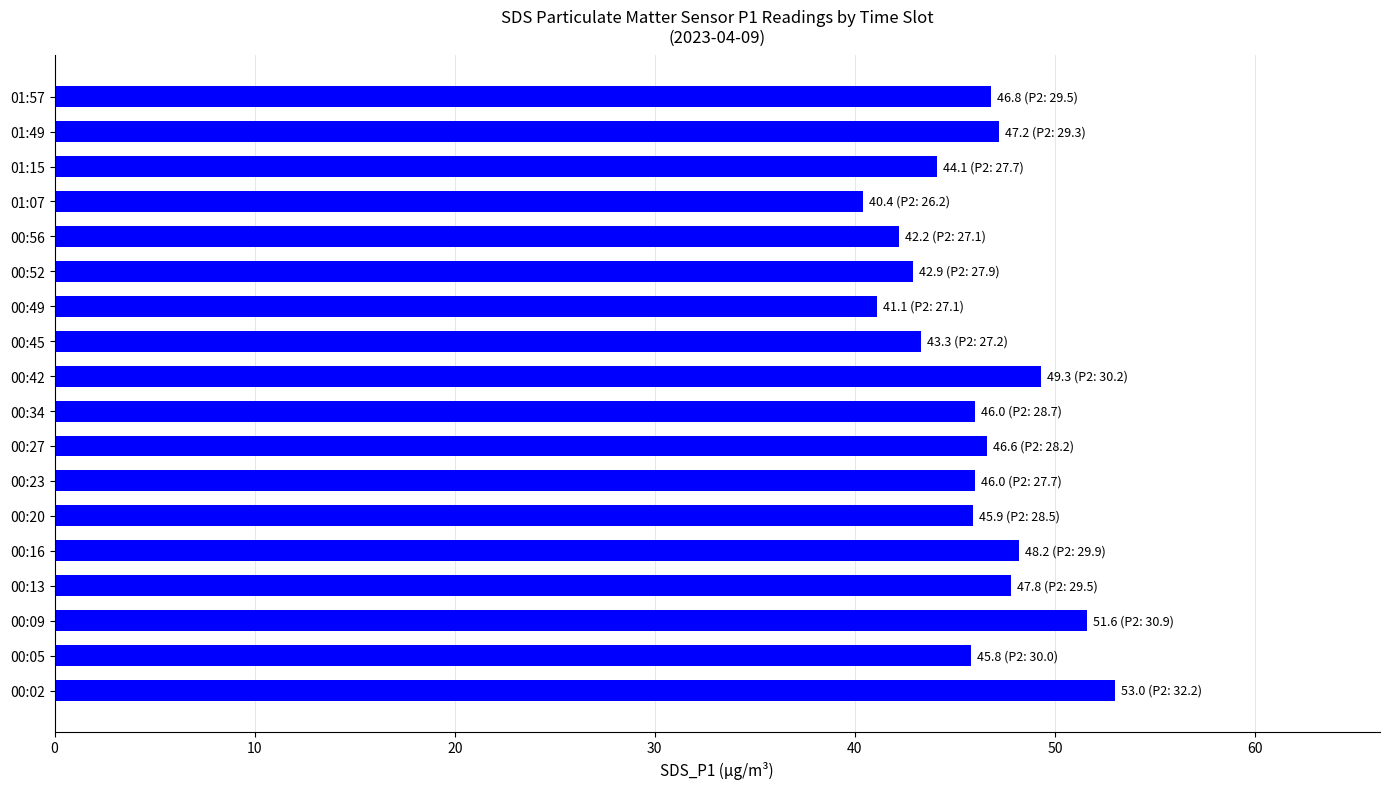

How many bars are there in total?

18